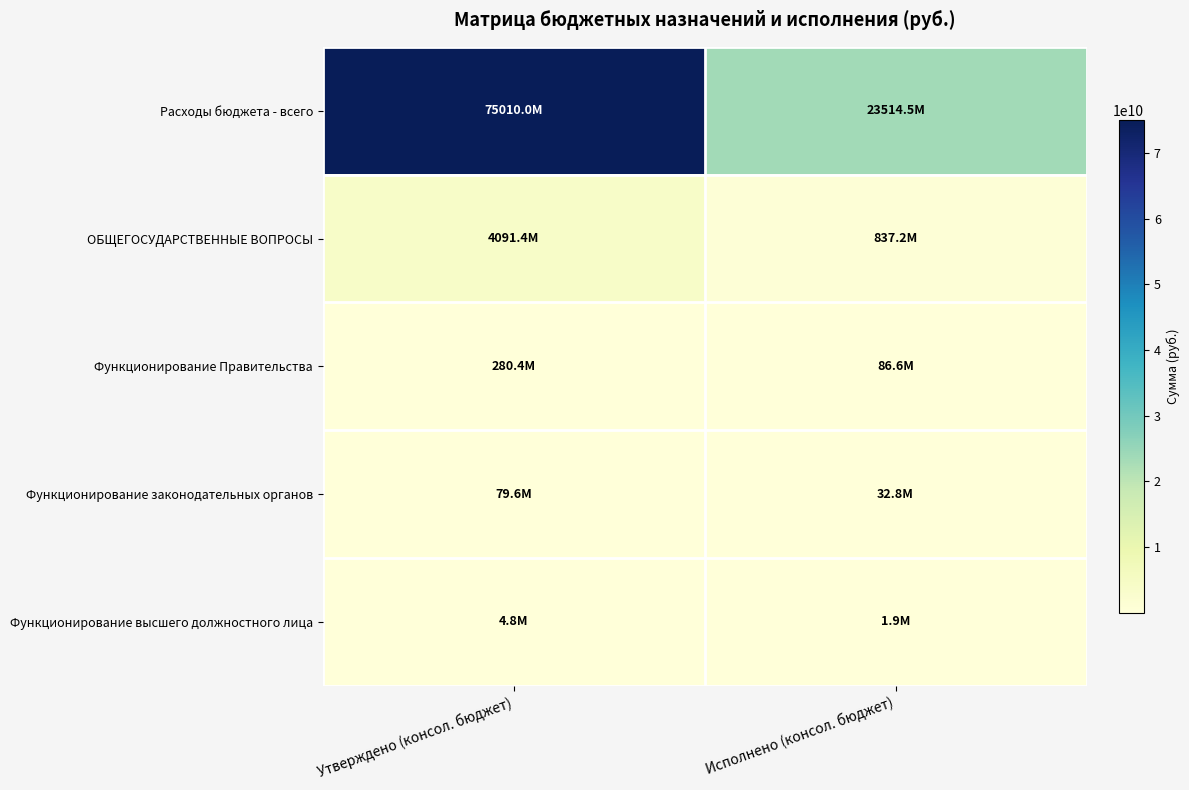

At which category is the sum across all series the highest?

Утверждено (консол. бюджет)